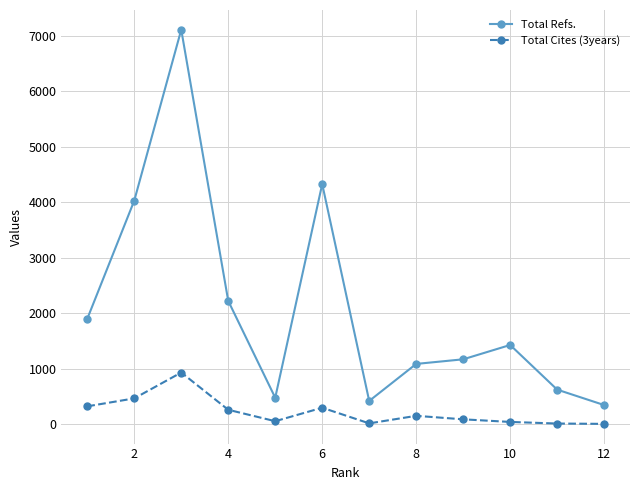

True or false: Total Refs. has more than 2 interior local peaks.

True